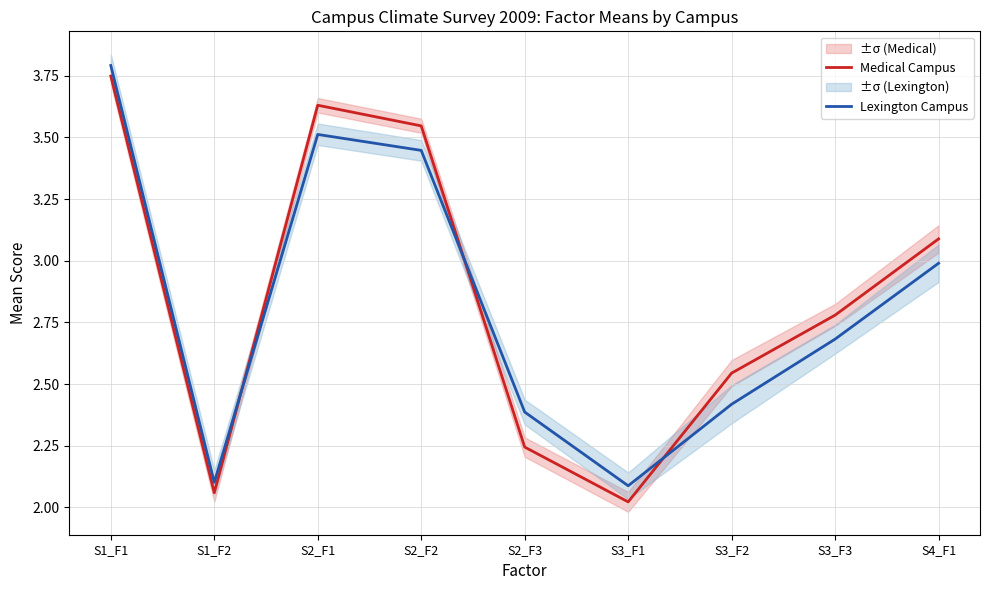

What is the sum of all Lexington Campus values?

25.4